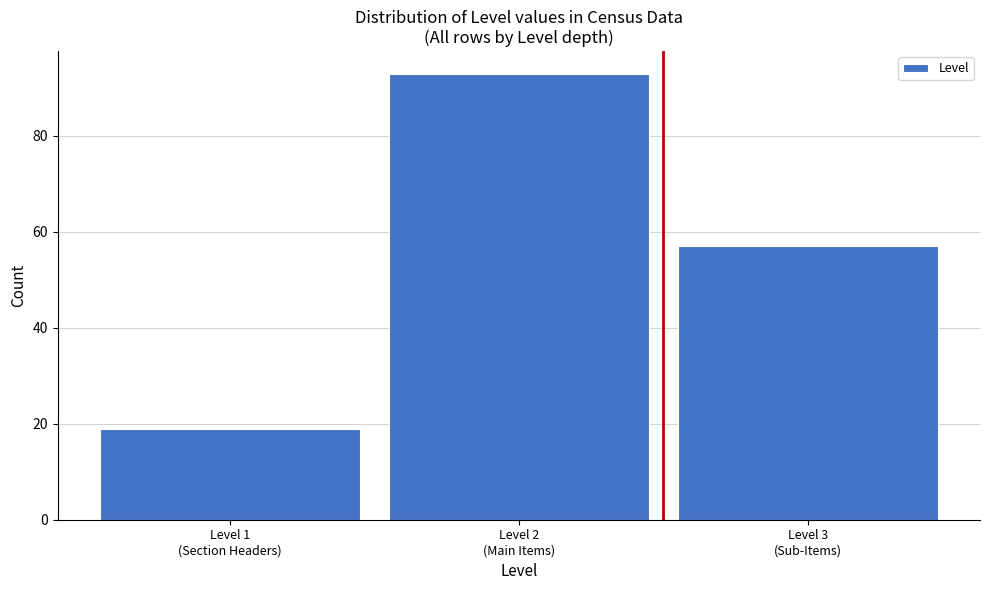

Reading left to right, extract all data points from this chart.

19	93	57